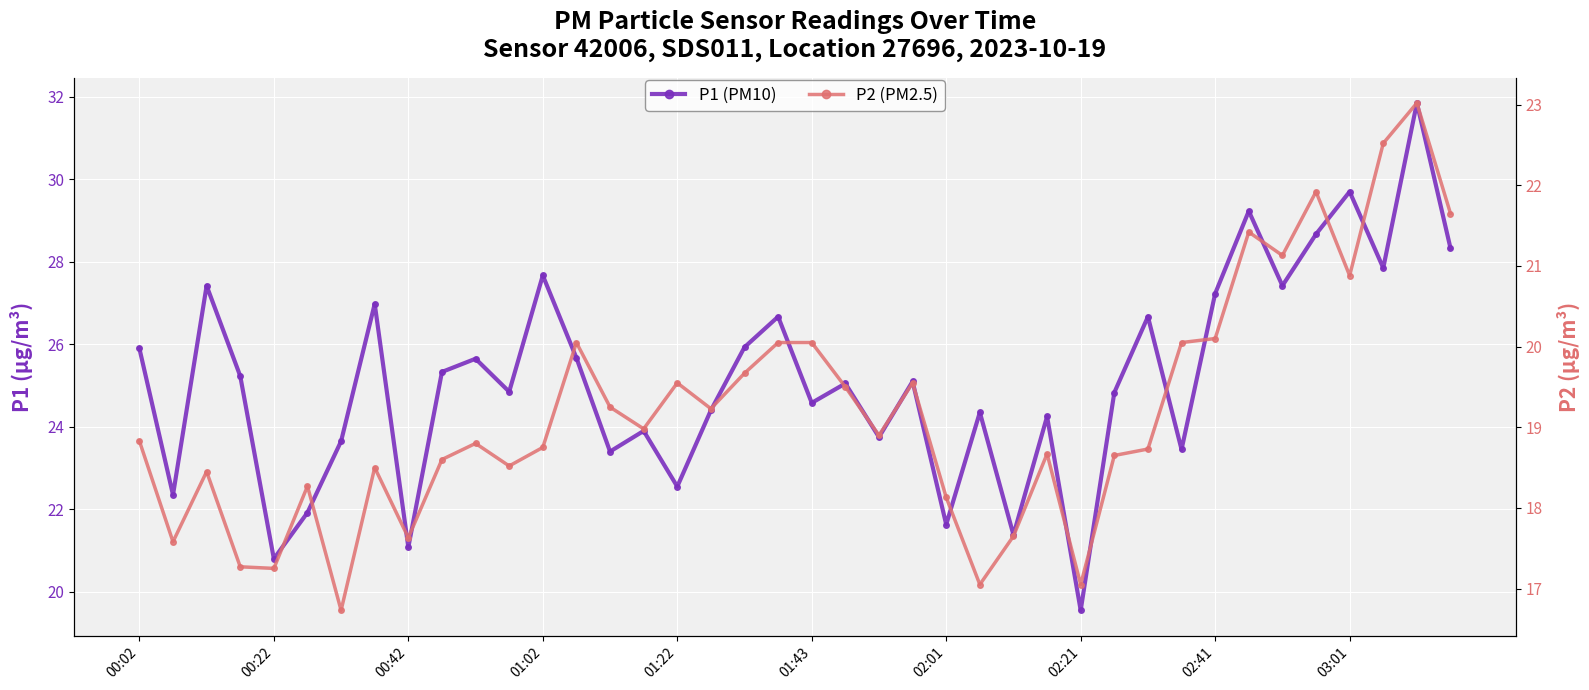

In P2 (PM2.5), how many points are higher than both neighbors (excluding endpoints)?

11